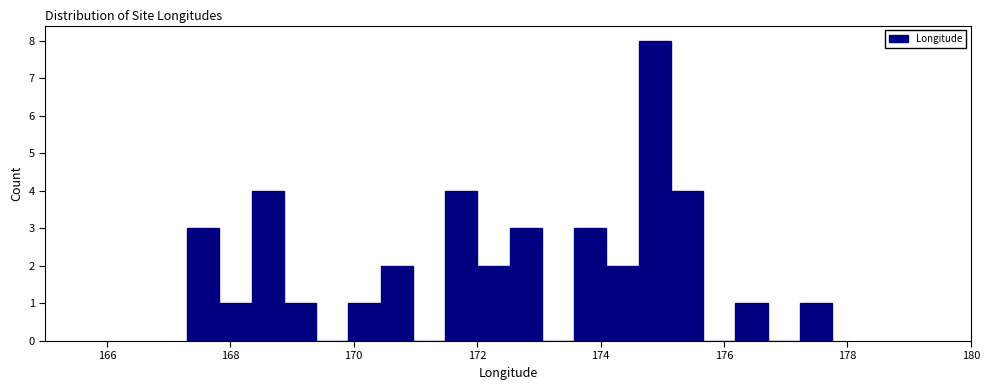

Around what value on the x-axis is the tallest bar? Give the approximate position of its centre, as read against the axis.

174.8